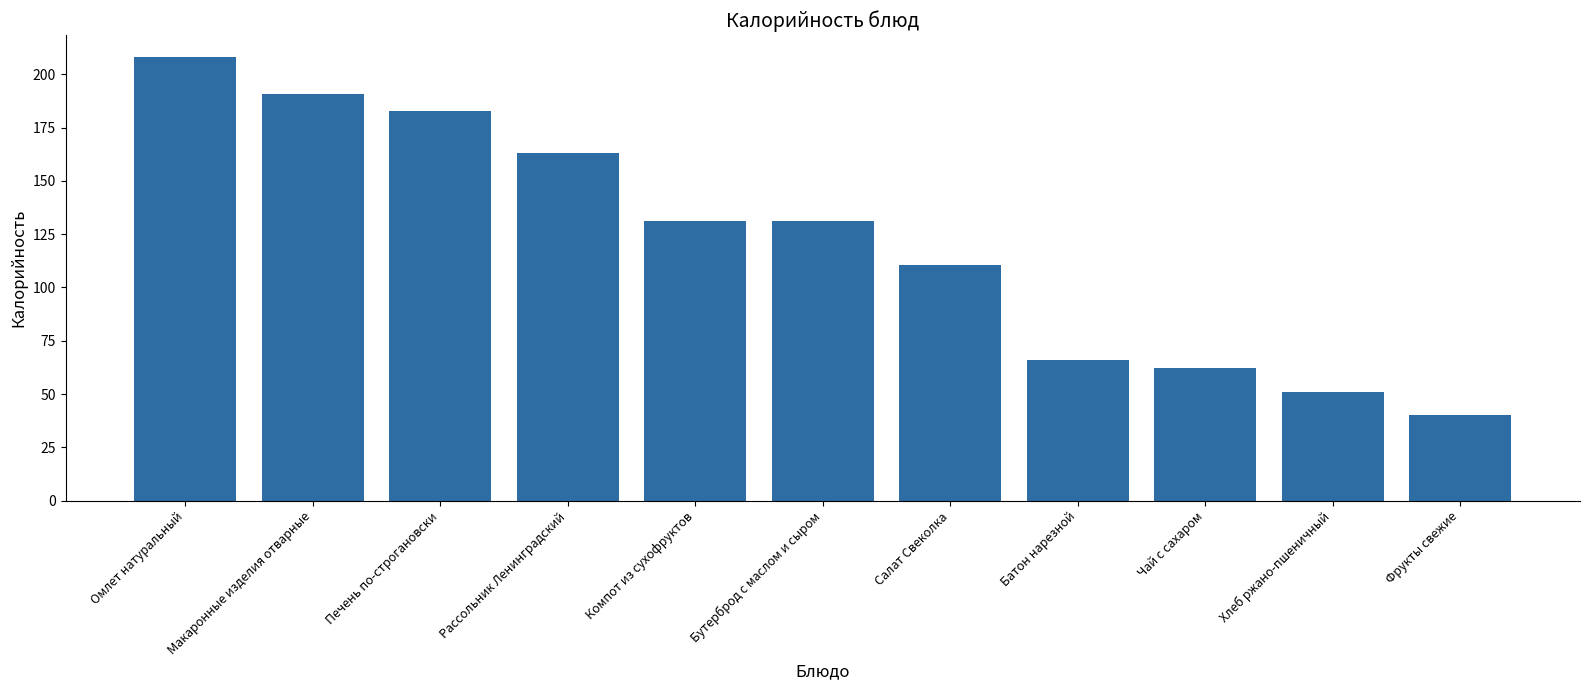

What is the change in value from Компот из сухофруктов to Фрукты свежие?

-91.0